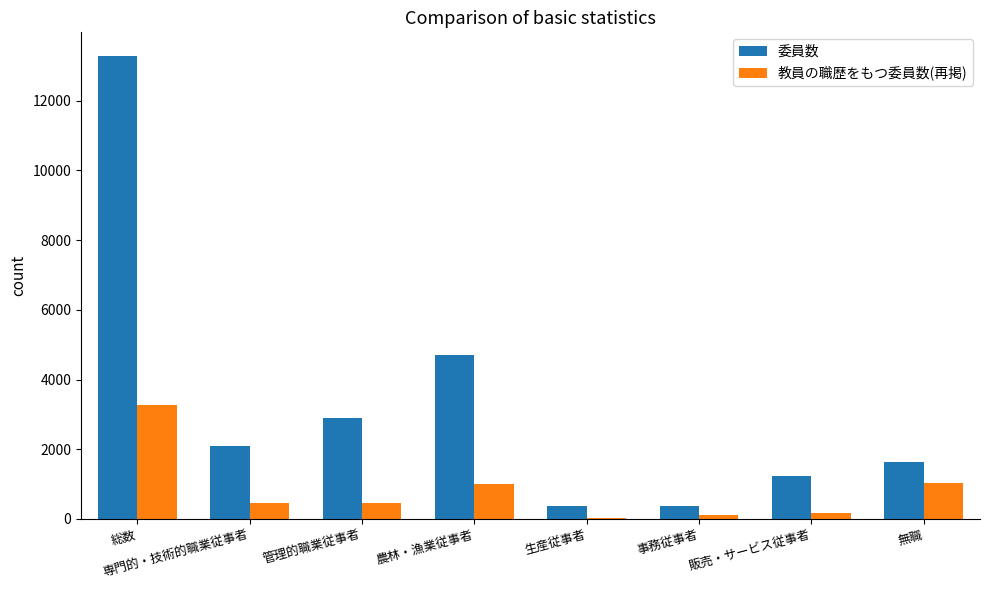

The value of 教員の職歴をもつ委員数(再掲) at 生産従事者 is 27. True or false?

True